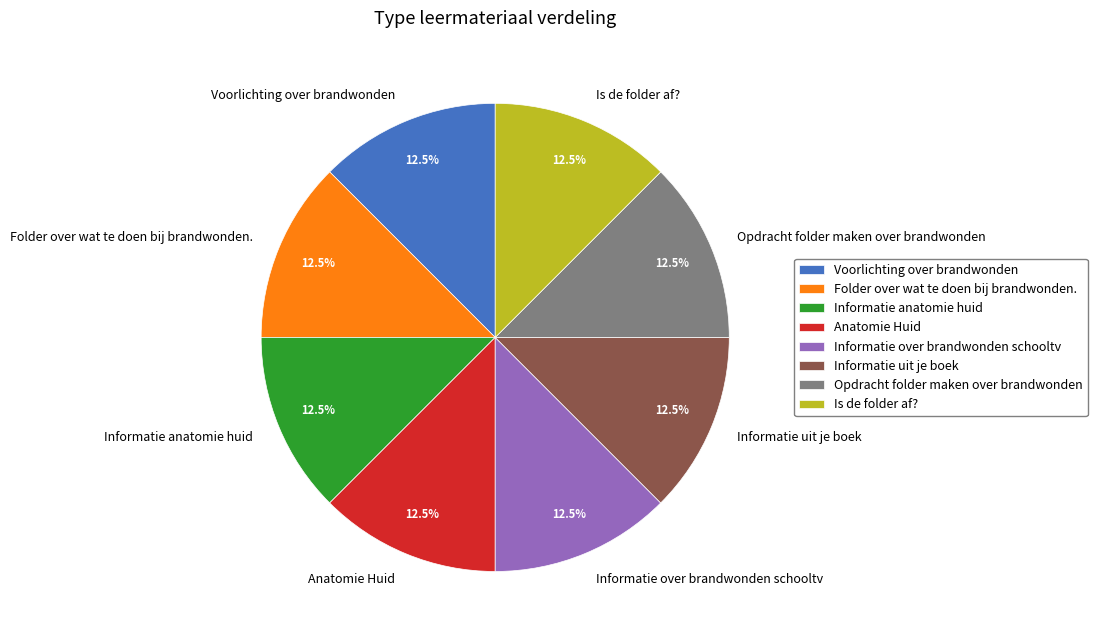

Does Is de folder af? represent more than half of the total?

No